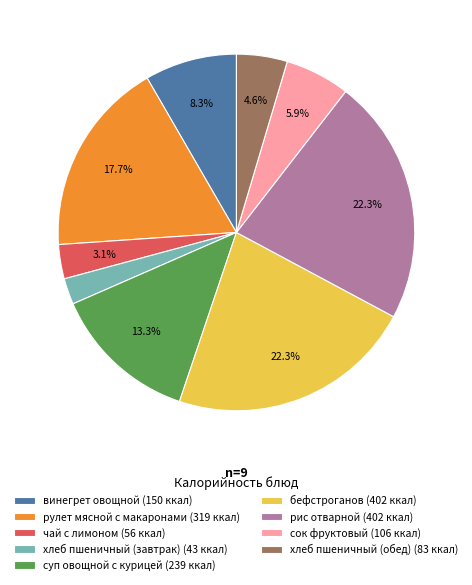

Does бефстроганов represent more than half of the total?

No